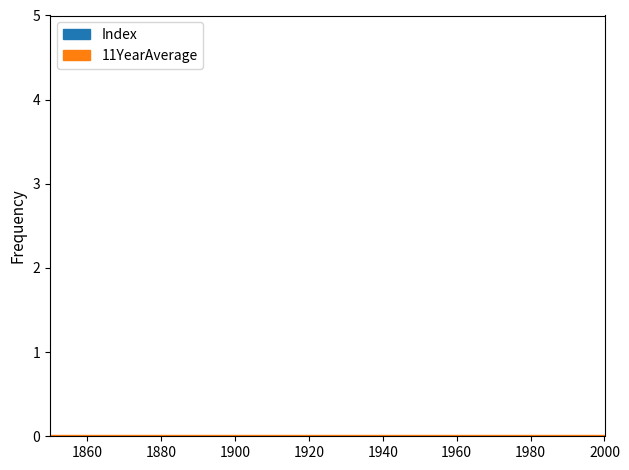

True or false: Index and 11YearAverage intersect in this chart.

False